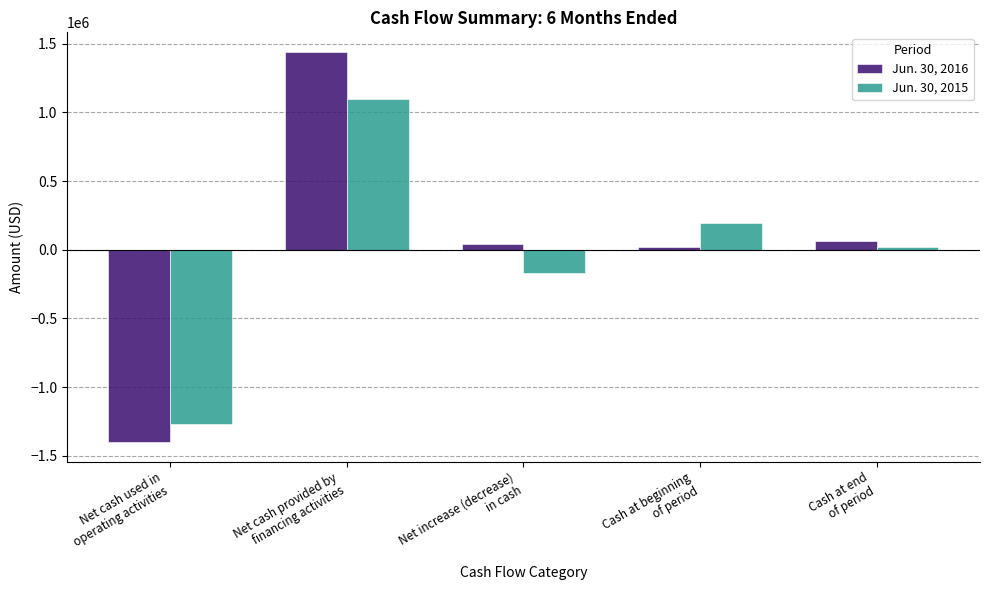

Which series changed the most between Net cash used in
operating activities and Net cash provided by
financing activities?

Jun. 30, 2016